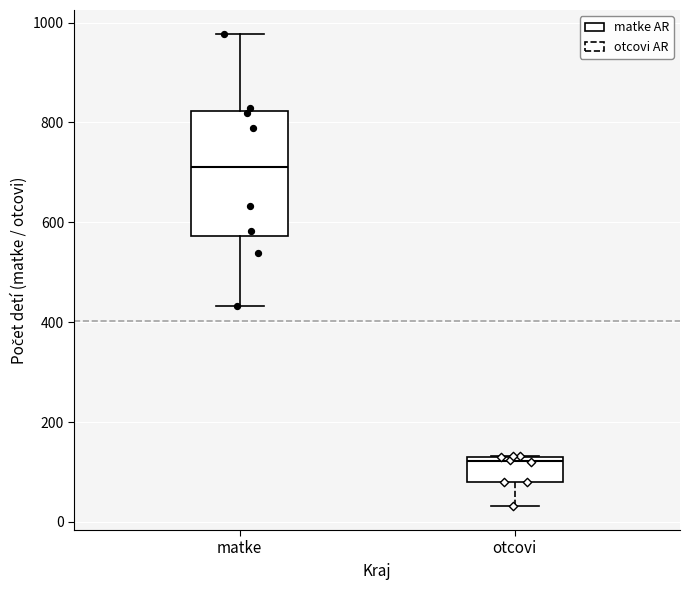

Comparing the boxes themselves (not the whiskers), which one is the tallest?

matke